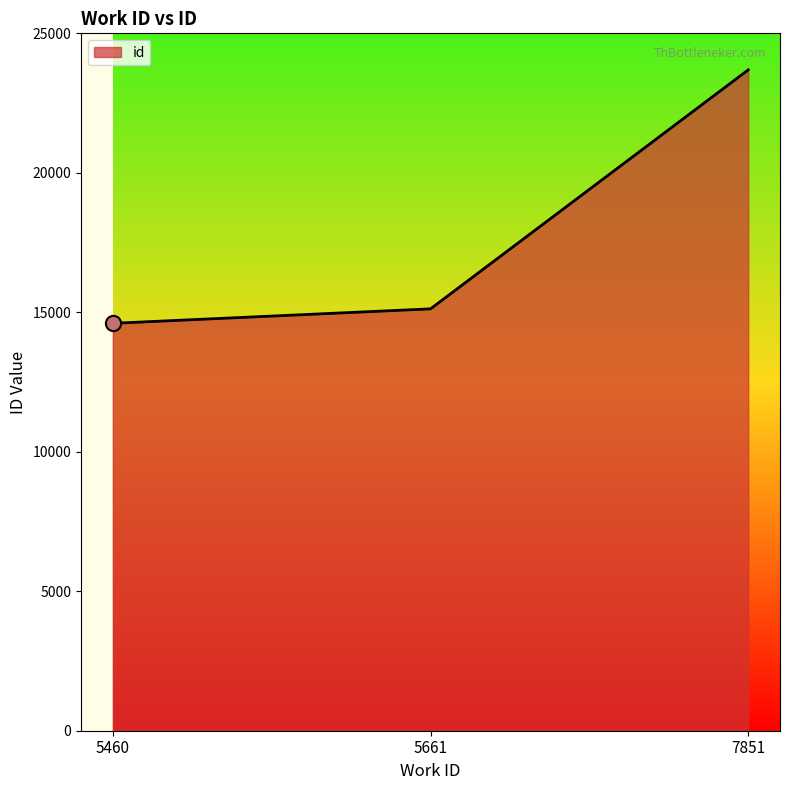

Between 7851 and 5661, which is larger?

7851